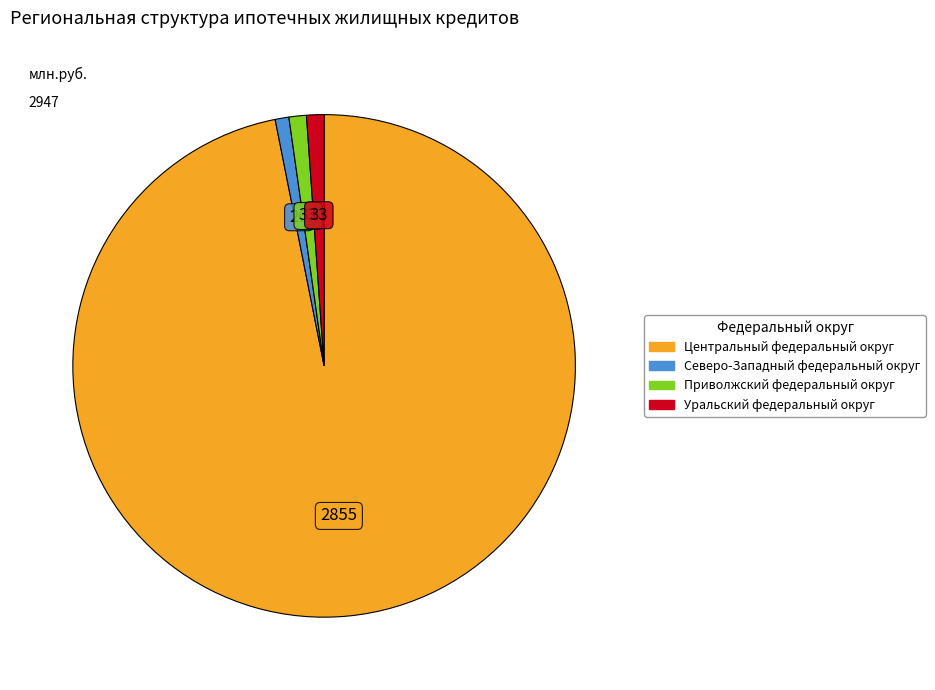

Is there any slice that represents more than half of the pie?

Yes